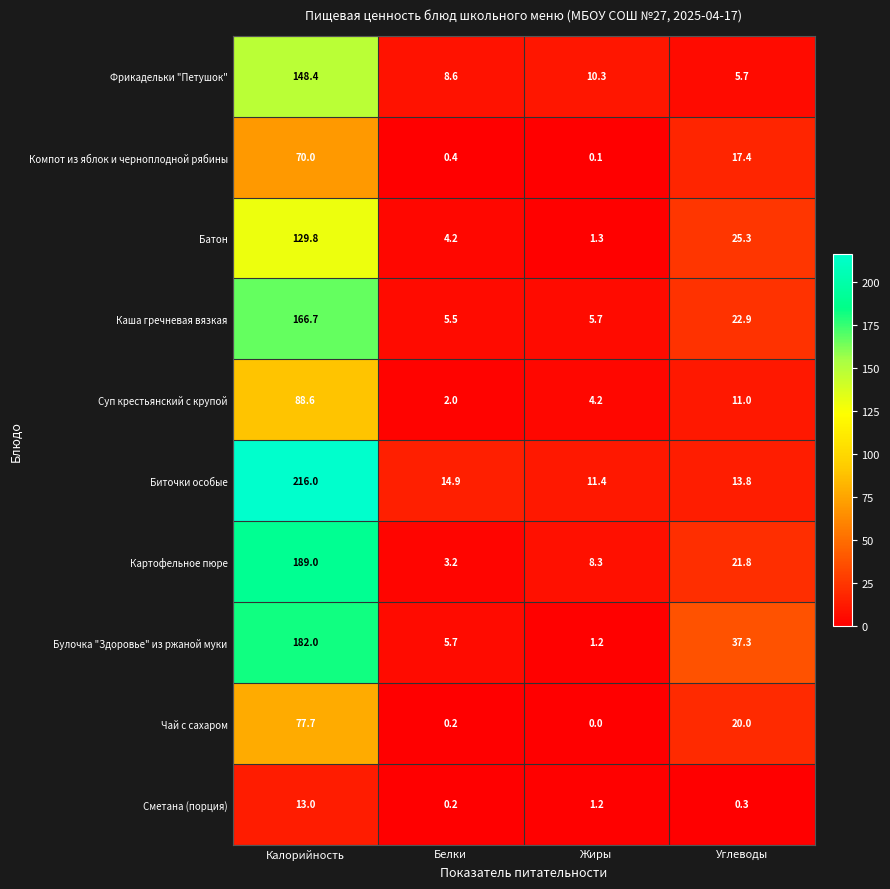

How many categories are shown in the chart?

4